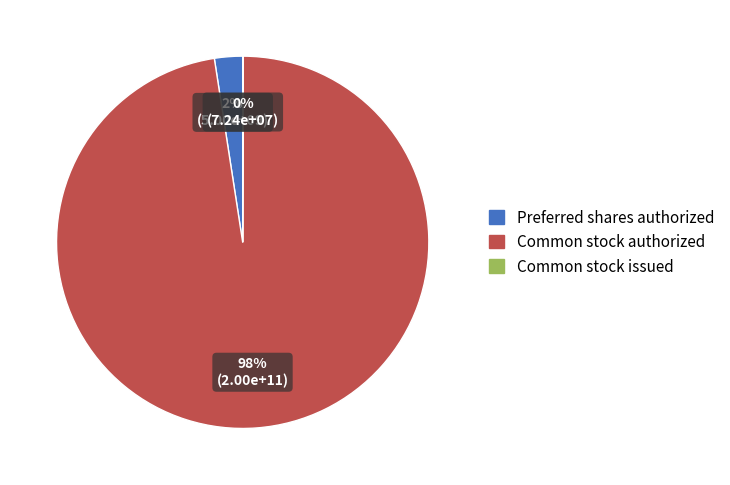

The Preferred shares authorized slice represents 2% of the pie. True or false?

True